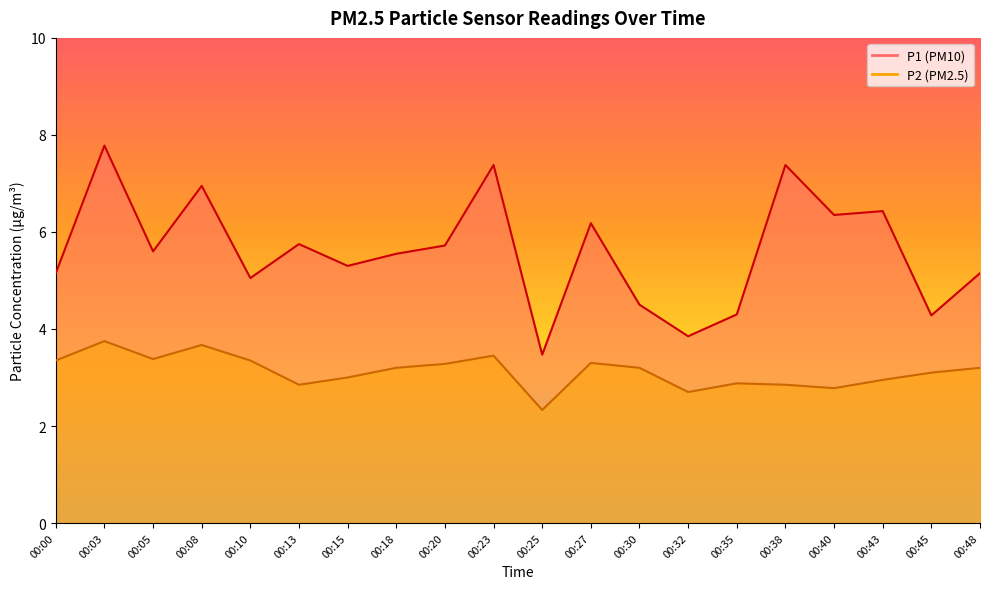

In P2, how many points are higher than both neighbors (excluding endpoints)?

5